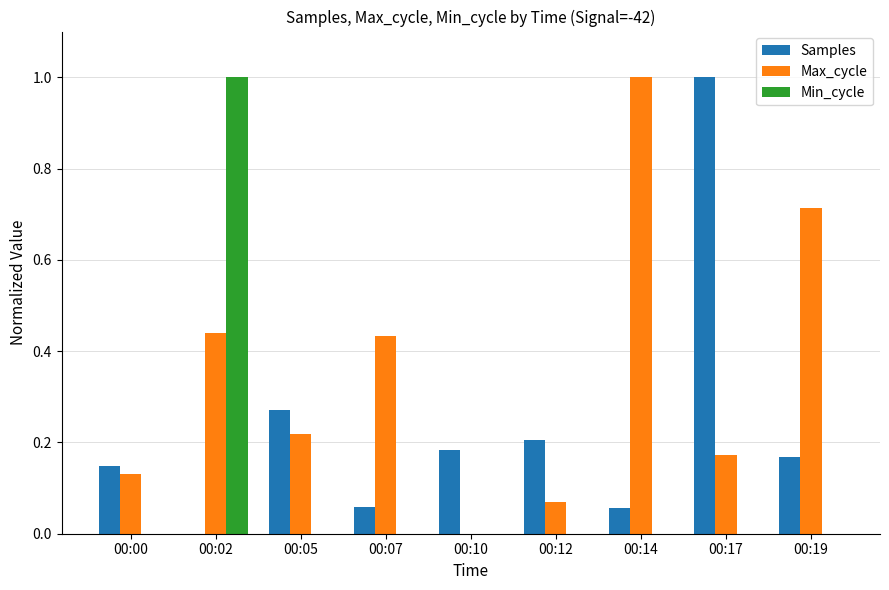

The Samples series shows 0.2 at 00:00. True or false?

False